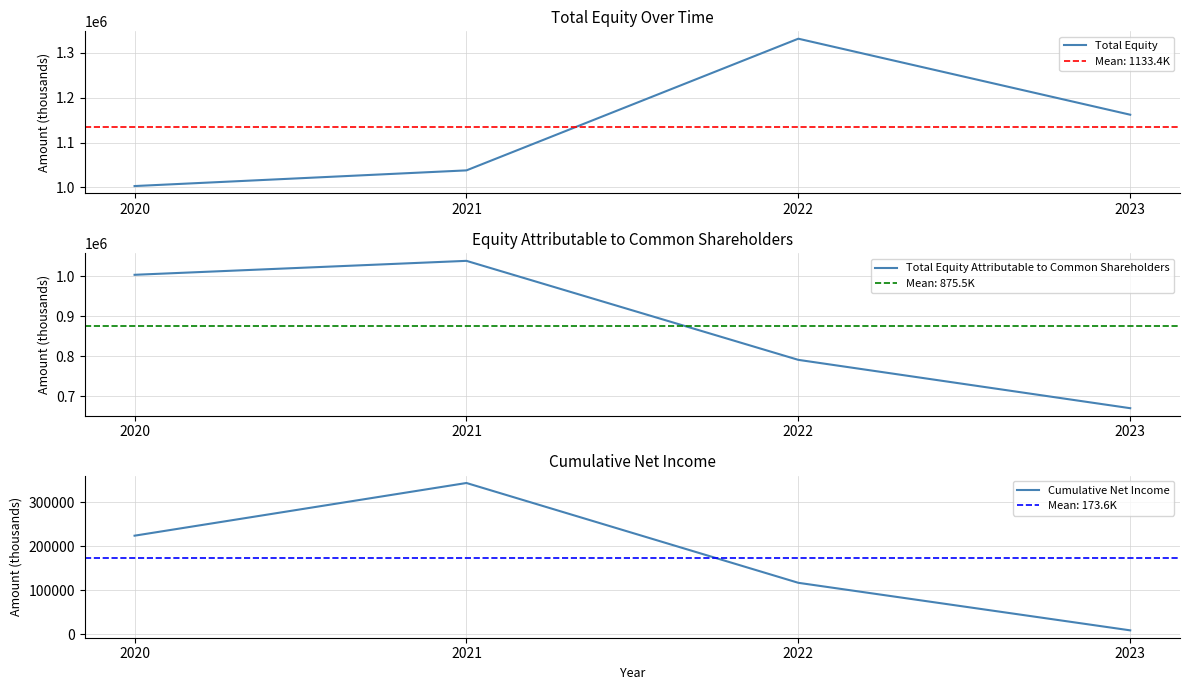

What is the sum of all Cumulative Net Income values?

694515